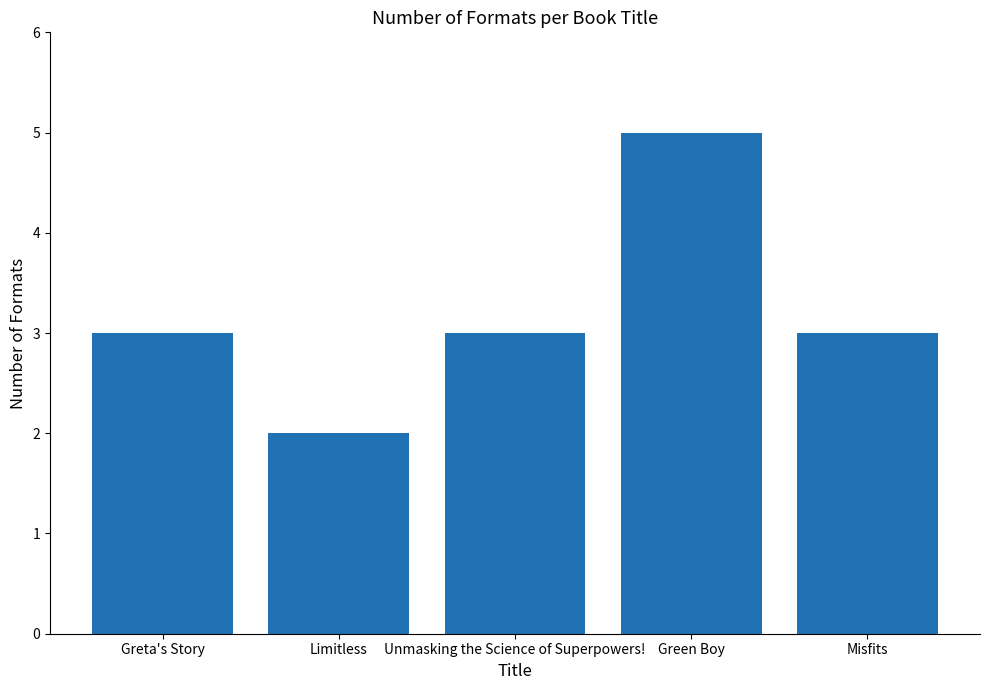

How many data points does each series have?

5